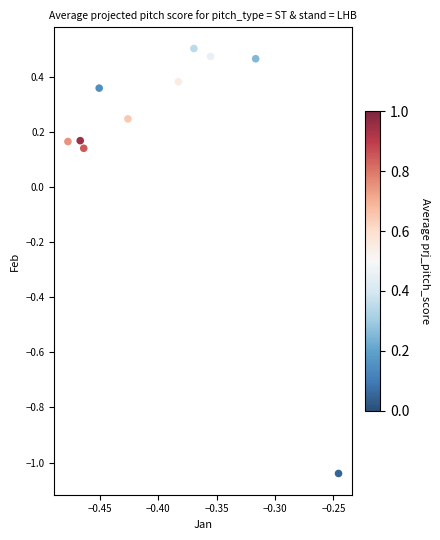

What is the average X value?

-0.4